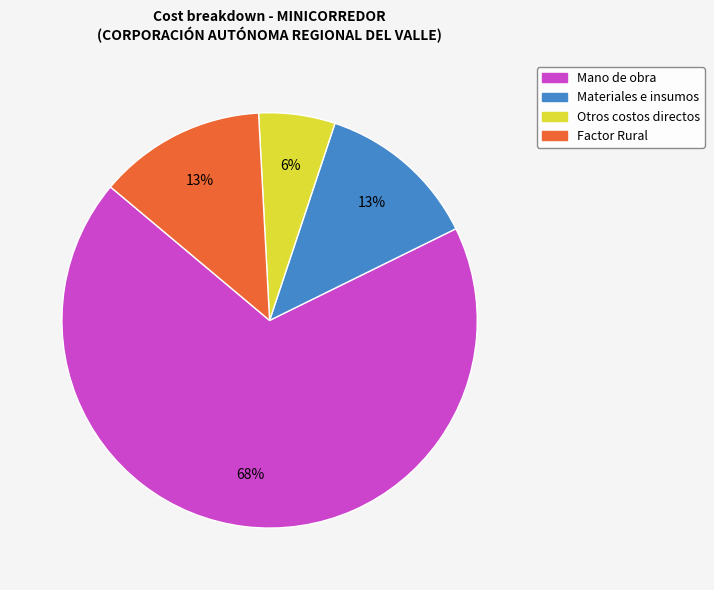

To the nearest percent, what is the combined percentage of Factor Rural and Materiales e insumos?

26%